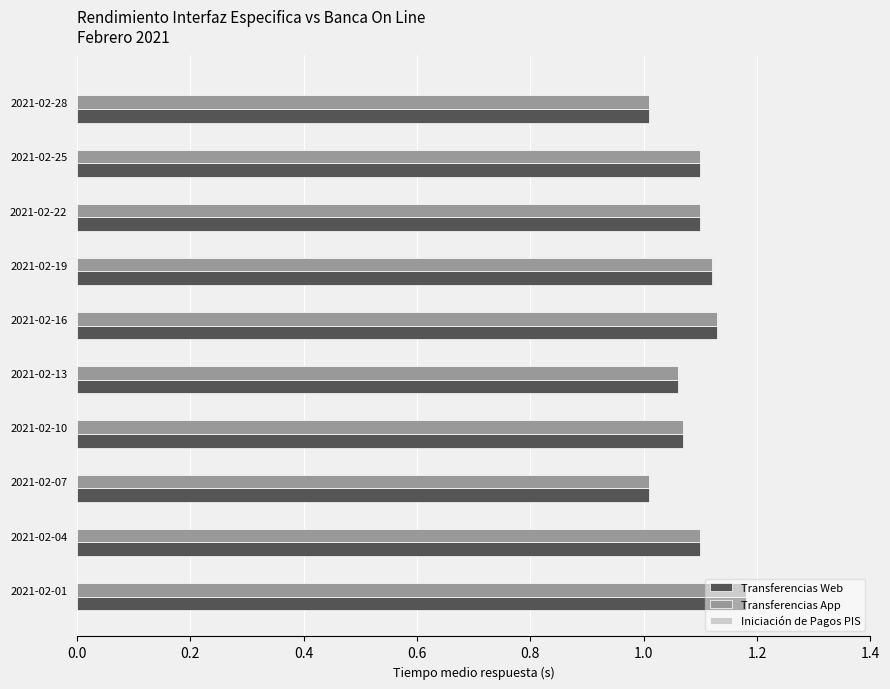

Is the value of Transferencias Web at 2021-02-28 greater than the value of Transferencias App at 2021-02-16?

No